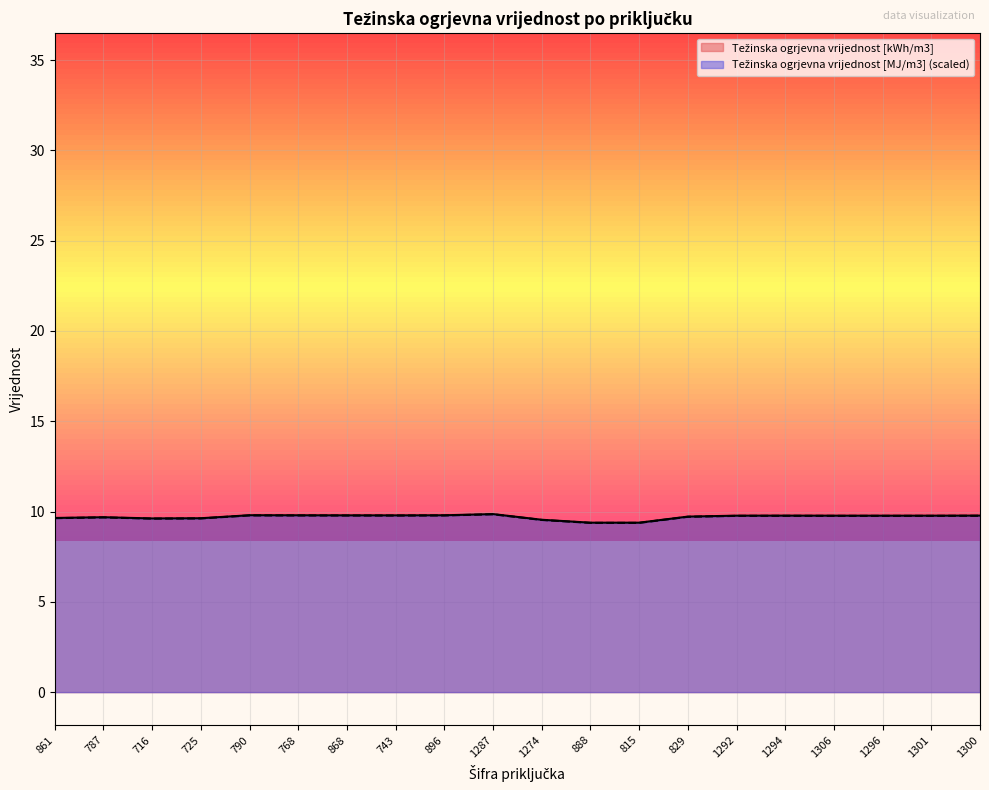

What is the sum of the Težinska ogrjevna vrijednost [kWh/m3] values at 1306 and 888?

19.2